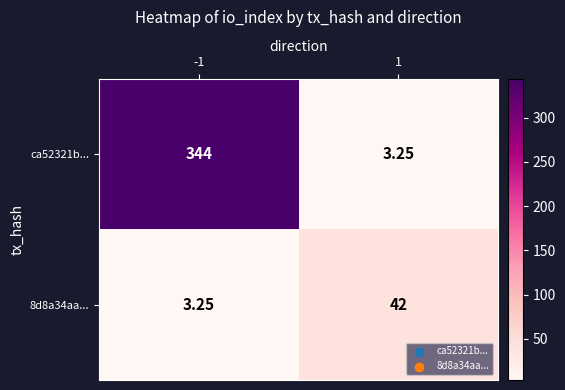

Which series has the largest total across all categories?

ca52321b...